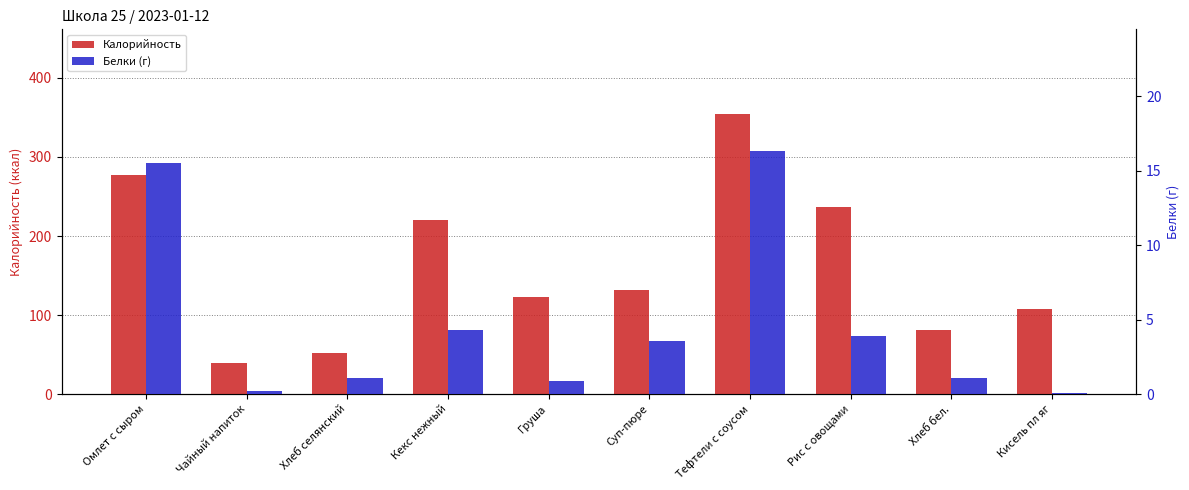

How many values in the Калорийность series exceed 131?

5